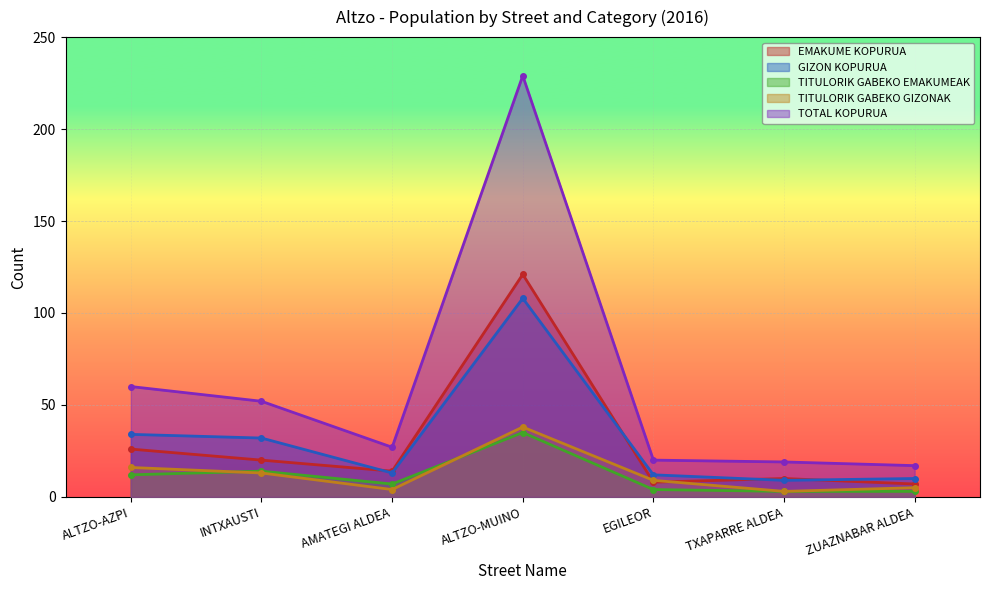

How many lines are shown in the chart?

5